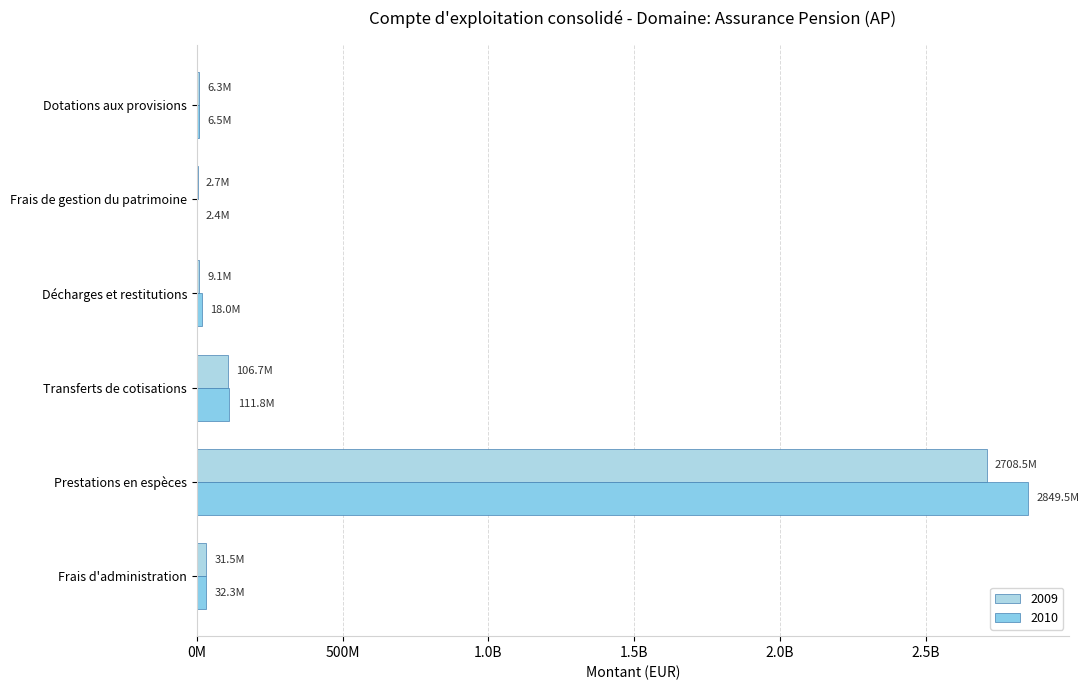

Reading left to right, extract all data points from this chart.

Frais d'administration: Frais d'administration=31502728.4	Prestations en espèces=32297194.6
Prestations en espèces: Frais d'administration=2708496732.3	Prestations en espèces=2849469546.2
Transferts de cotisations: Frais d'administration=106659668.8	Prestations en espèces=111780110.9
Décharges et restitutions: Frais d'administration=9094248.0	Prestations en espèces=18036476.7
Frais de gestion du patrimoine: Frais d'administration=2677353.5	Prestations en espèces=2437421.9
Dotations aux provisions: Frais d'administration=6328320.7	Prestations en espèces=6461104.7